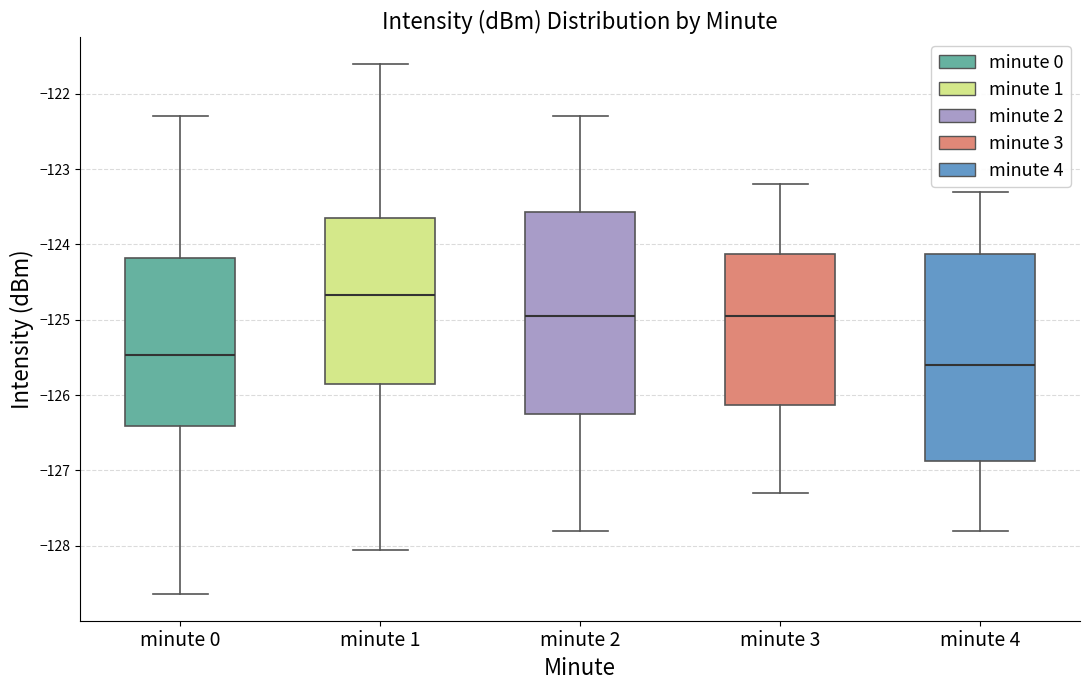

Reading left to right, read every box against the y-axis: the position of its median line, the range the box covers, and the ends of its whiskers. The values are not printed on the chart, so give them approximately, as read against the axis.

minute 0: median -125.5, box -126.4 to -124.2, whiskers -128.6 to -122.3
minute 1: median -124.7, box -125.8 to -123.6, whiskers -128.1 to -121.6
minute 2: median -124.9, box -126.2 to -123.6, whiskers -127.8 to -122.3
minute 3: median -124.9, box -126.1 to -124.1, whiskers -127.3 to -123.2
minute 4: median -125.6, box -126.9 to -124.1, whiskers -127.8 to -123.3